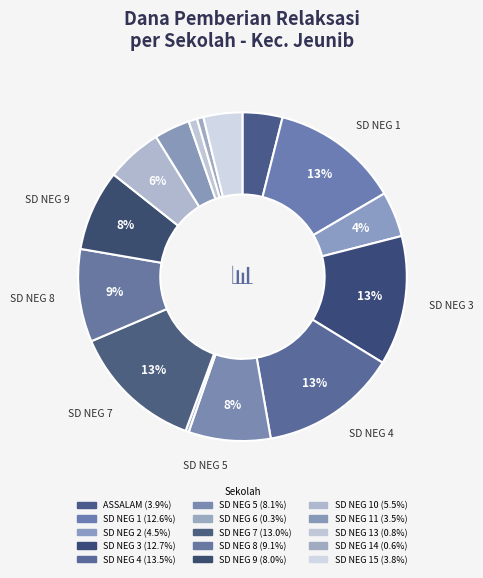

How many segments does this pie chart have?

15